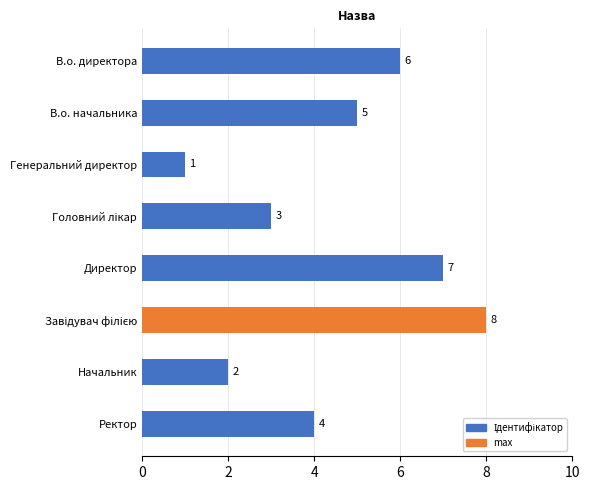

Reading bottom to top, list all the values displayed in this chart.

4	2	8	7	3	1	5	6